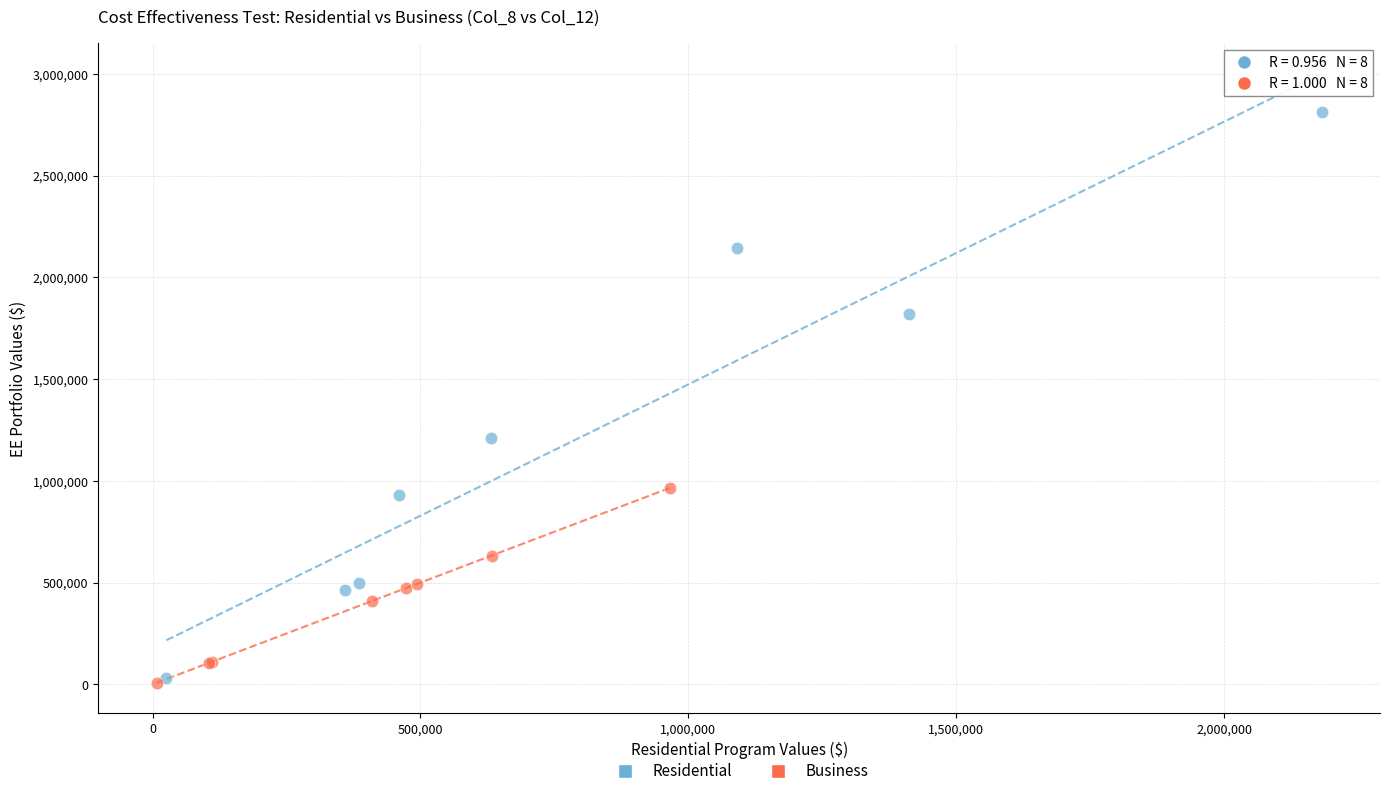

Which series reaches the maximum Y coordinate?

Residential